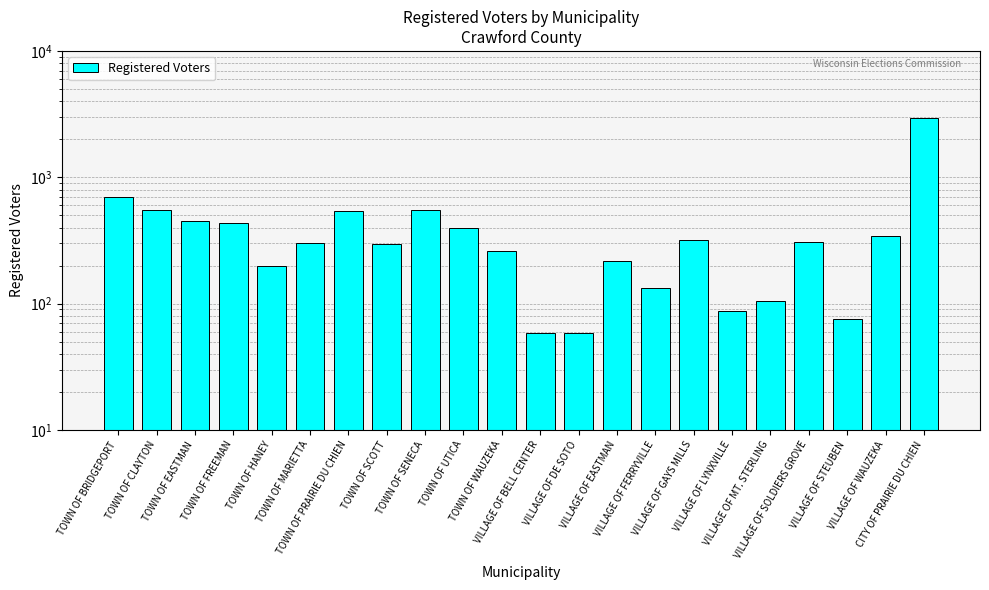

What is the label of the 9th bar from the right?

VILLAGE OF EASTMAN